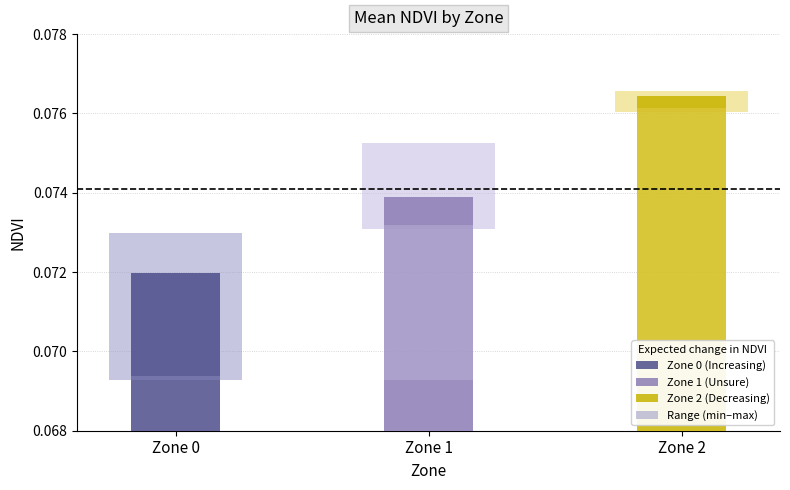

Reading left to right, what are all the values shown in this chart?

Zone 0=0.1	Zone 1=0.1	Zone 2=0.1